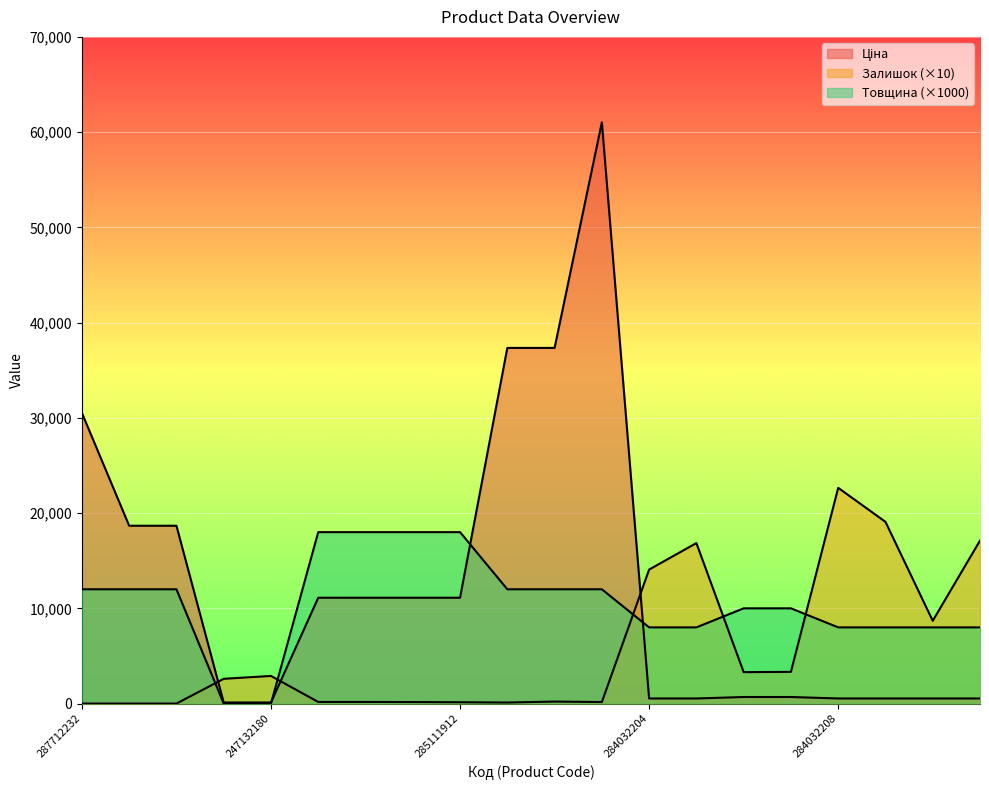

At how many categories does at least one series exceed 53121?

1